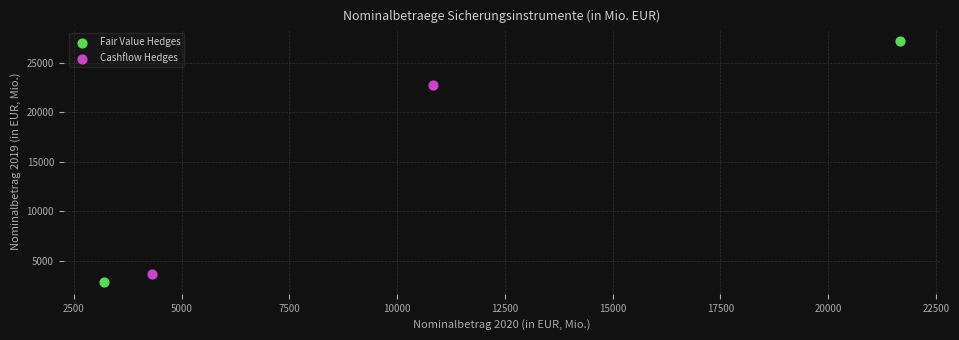

Which series has the largest Y range (max minus min)?

Fair Value Hedges